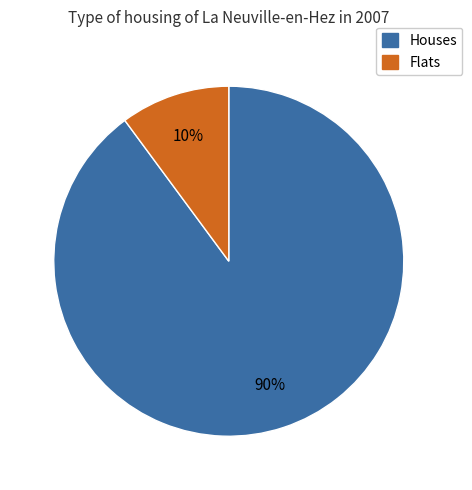

To the nearest percent, what is the difference between the largest and smallest slice percentages?

80%